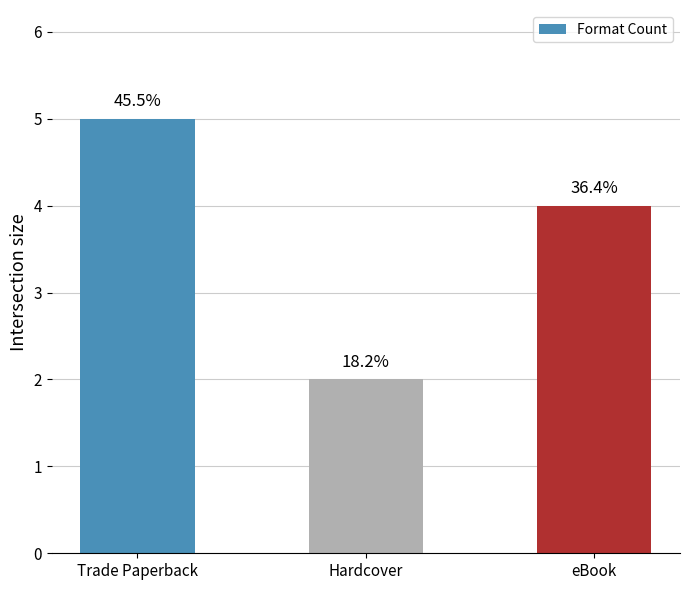

How many bars are there in total?

3